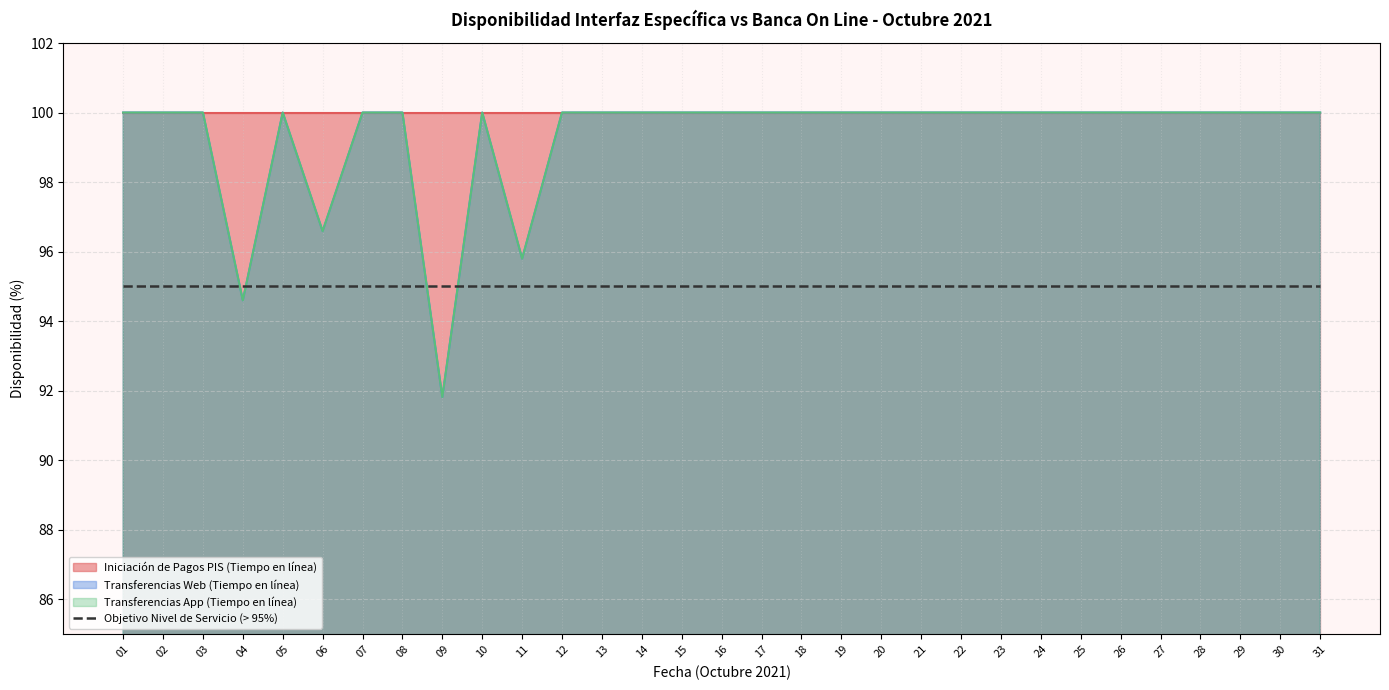

Reading left to right, transcribe all the data shown in this chart.

Transferencias Web (Tiempo en línea): 100.0	100.0	100.0	94.6	100.0	96.6	100.0	100.0	91.8	100.0	95.8	100.0	100.0	100.0	100.0	100.0	100.0	100.0	100.0	100.0	100.0	100.0	100.0	100.0	100.0	100.0	100.0	100.0	100.0	100.0	100.0
Transferencias App (Tiempo en línea): 100.0	100.0	100.0	94.6	100.0	96.6	100.0	100.0	91.8	100.0	95.8	100.0	100.0	100.0	100.0	100.0	100.0	100.0	100.0	100.0	100.0	100.0	100.0	100.0	100.0	100.0	100.0	100.0	100.0	100.0	100.0